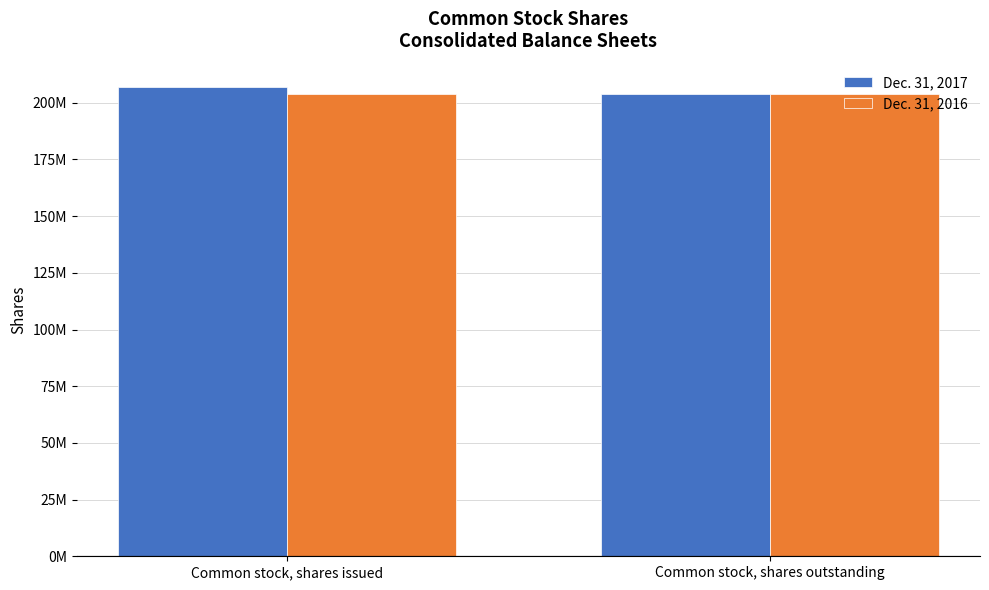

At which category is the sum across all series the highest?

Common stock, shares issued